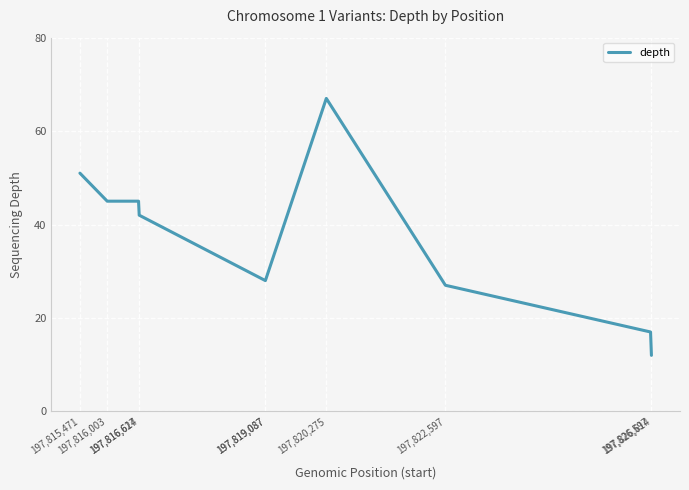

What is the label of the 10th point from the left?

197,826,614